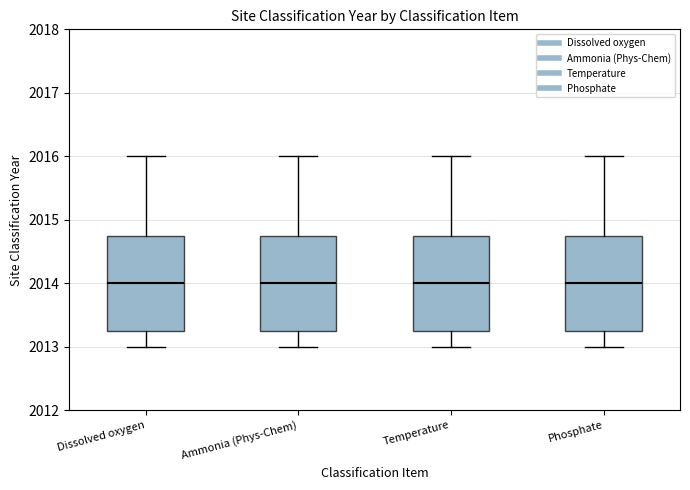

Where does the median line of the box for Ammonia (Phys-Chem) sit on the y-axis? The values are not printed on the chart, so give them approximately, as read against the axis.

2014.0